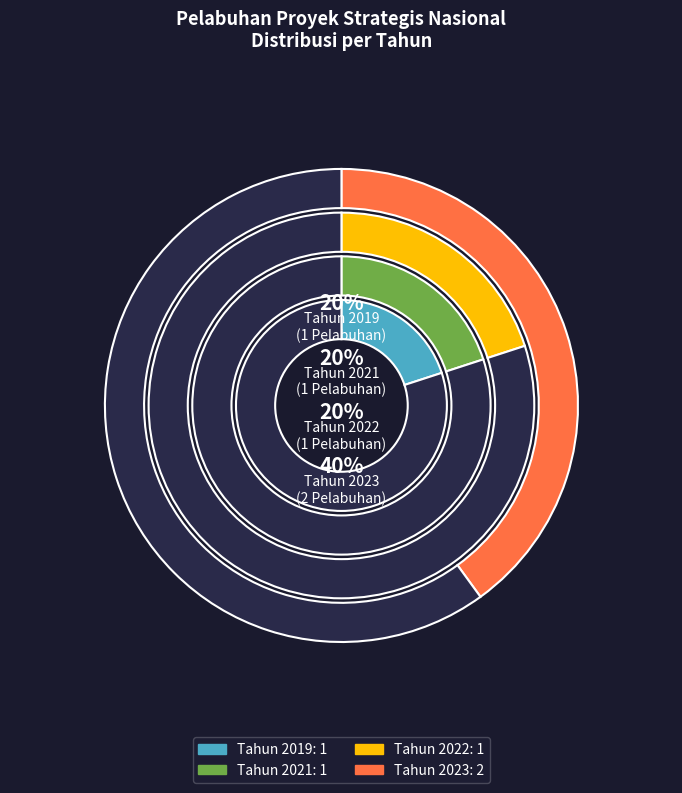

Which slice is the largest?

2023